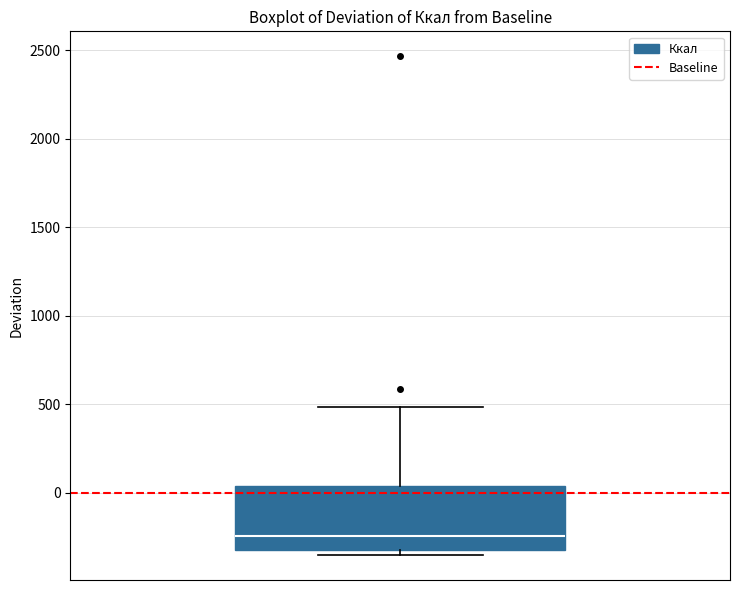

Transcribe this box plot: give where the median line is, the range the box spans, and where the two whiskers end, as read against the y-axis. The values are not printed on the chart, so give them approximately, as read against the axis.

median -250, box -350 to 50, whiskers -350 (just below the box's lower edge) to 500